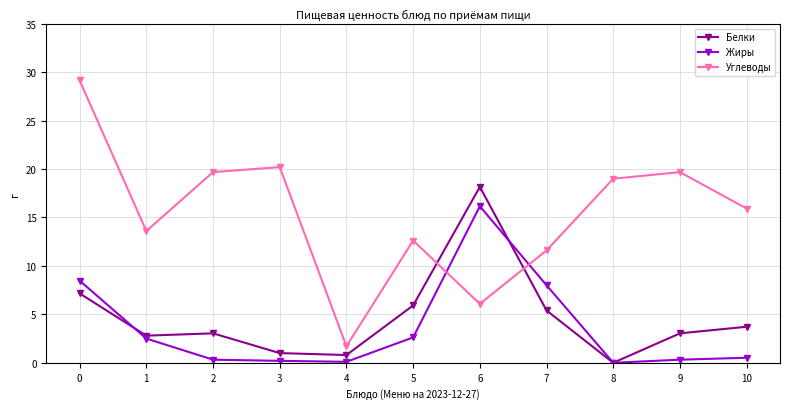

Which series has the widest spread of values?

Углеводы